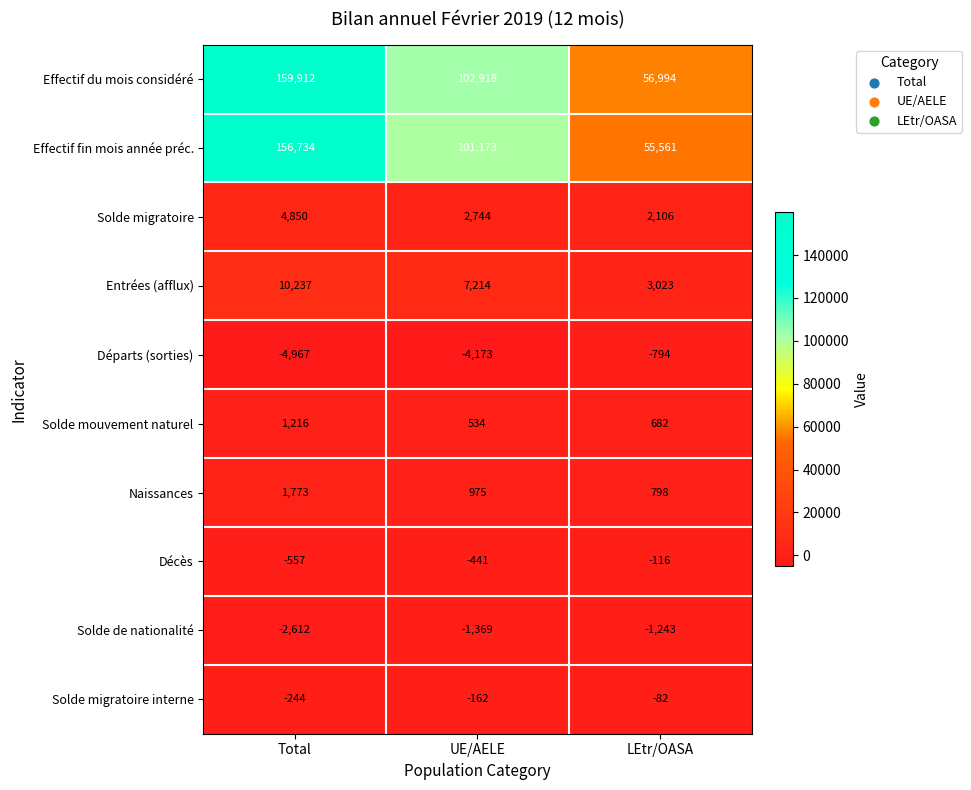

Reading left to right, what are all the values shown in this chart?

Effectif du mois considéré: Total=159912	UE/AELE=102918	LEtr/OASA=56994
Effectif fin mois année préc.: Total=156734	UE/AELE=101173	LEtr/OASA=55561
Solde migratoire: Total=4850	UE/AELE=2744	LEtr/OASA=2106
Entrées (afflux): Total=10237	UE/AELE=7214	LEtr/OASA=3023
Départs (sorties): Total=-4967	UE/AELE=-4173	LEtr/OASA=-794
Solde mouvement naturel: Total=1216	UE/AELE=534	LEtr/OASA=682
Naissances: Total=1773	UE/AELE=975	LEtr/OASA=798
Décès: Total=-557	UE/AELE=-441	LEtr/OASA=-116
Solde de nationalité: Total=-2612	UE/AELE=-1369	LEtr/OASA=-1243
Solde migratoire interne: Total=-244	UE/AELE=-162	LEtr/OASA=-82